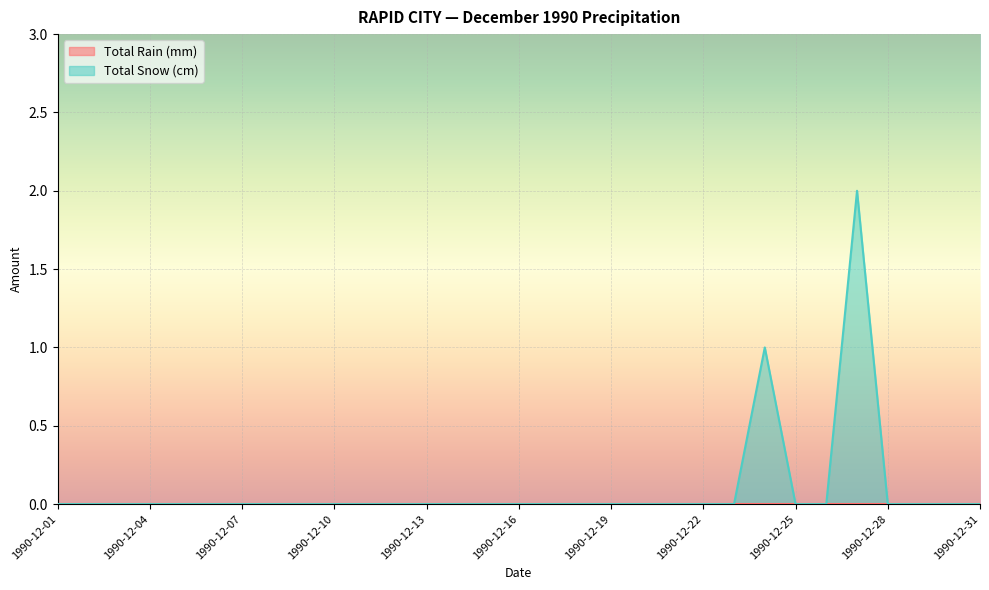

Reading left to right, transcribe all the data shown in this chart.

0	0	0	0	0	0	0	0	0	0	0	0	0	0	0	0	0	0	0	0	0	0	0	1	0	0	2	0	0	0	0